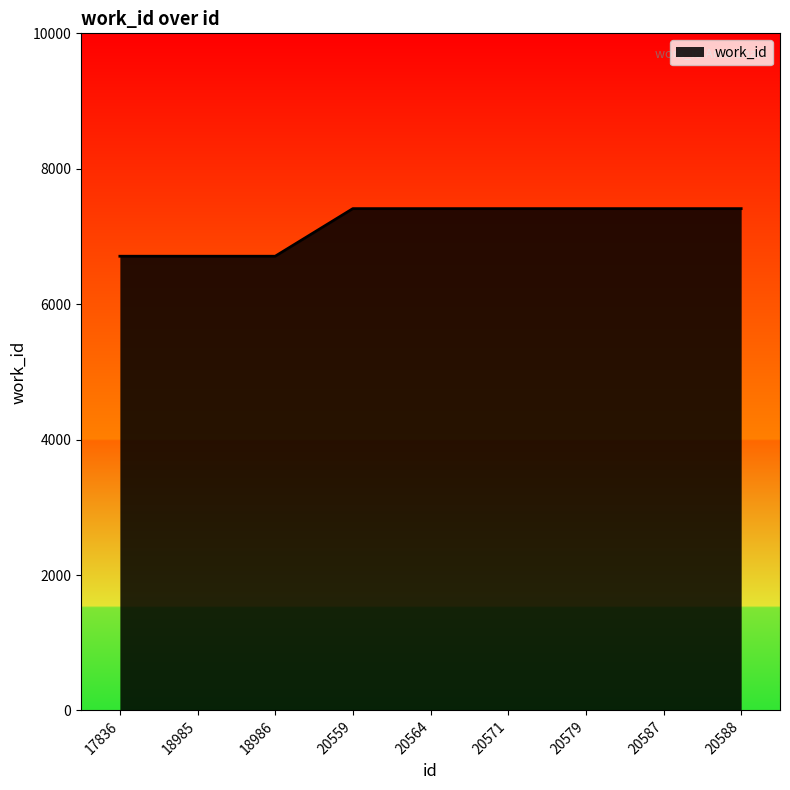

What is the minimum value shown in the chart?

6708